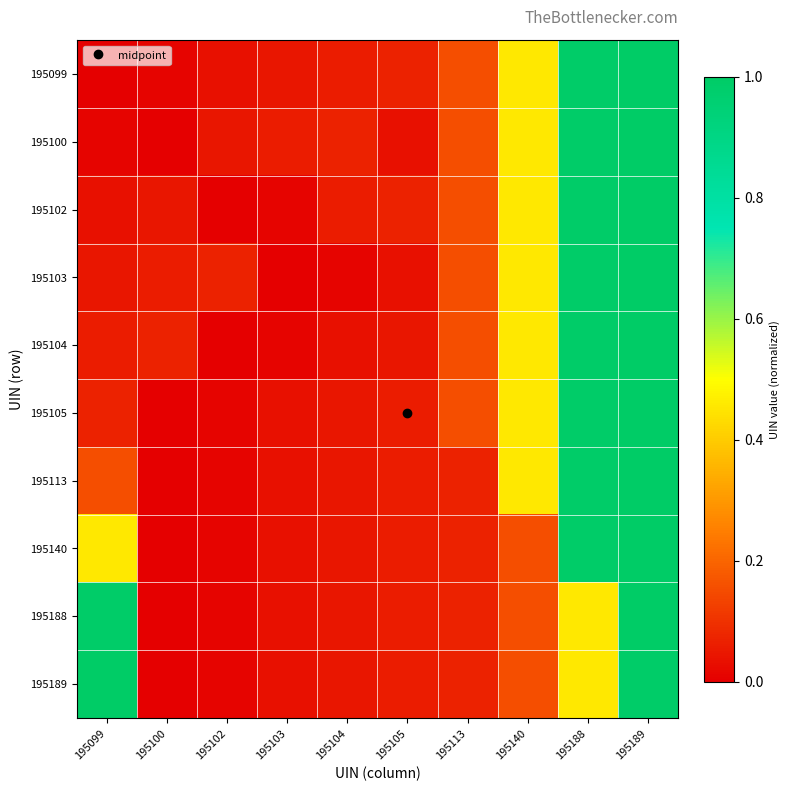

List the series in order of their peak value, highest first.

195099, 195100, 195102, 195103, 195104, 195105, 195113, 195140, 195188, 195189